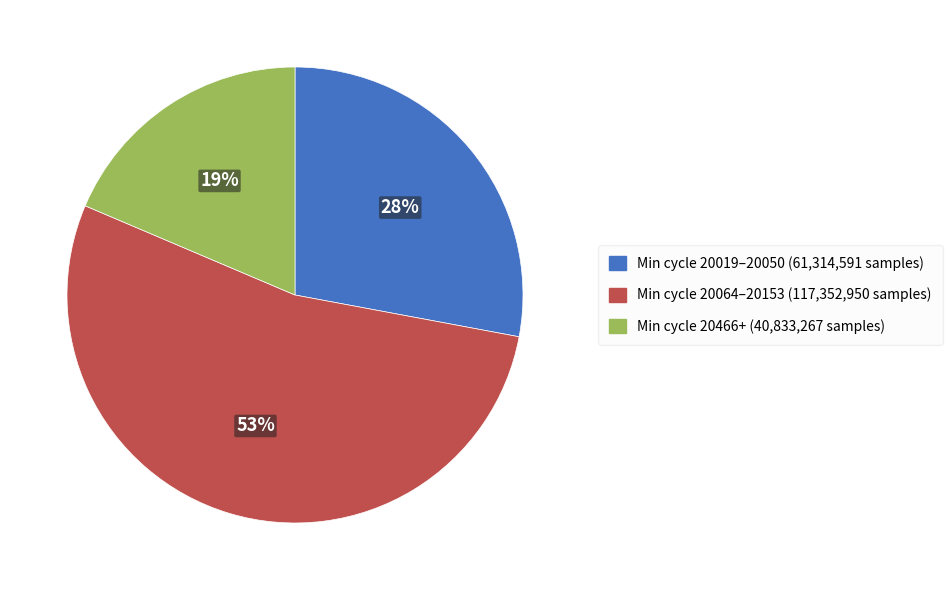

True or false: Min cycle 20064–20153 (117,352,950 samples) accounts for 61% of the total.

False